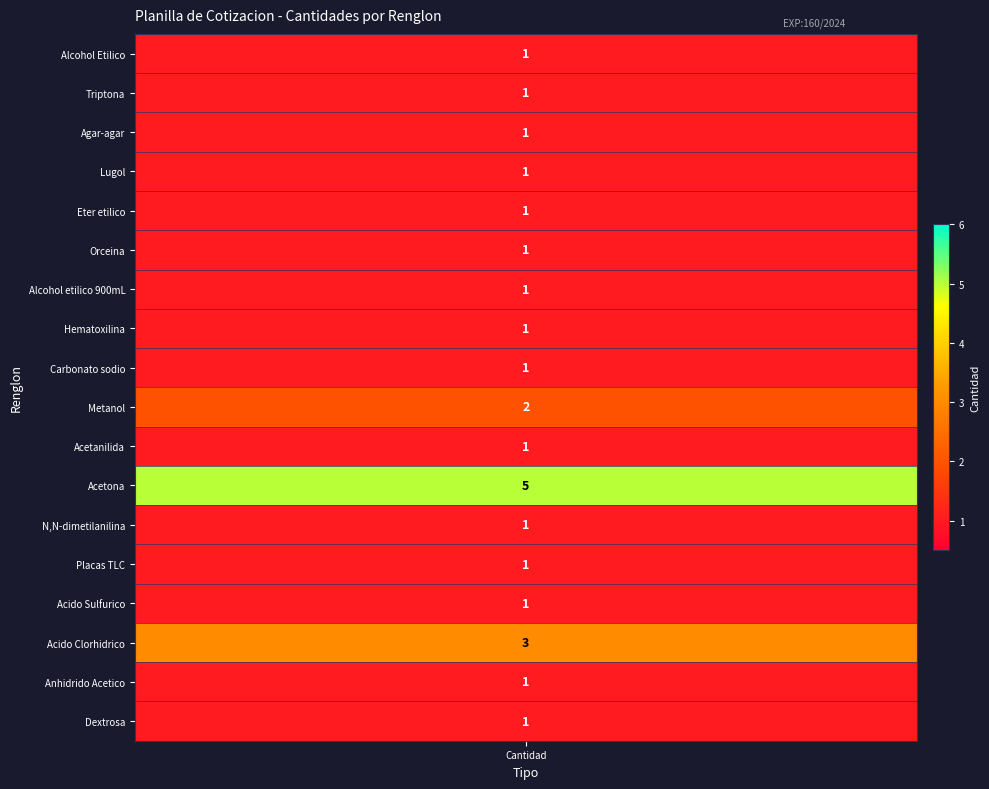

Approximately how many times larger is the value at 16 compared to 7?

3.0